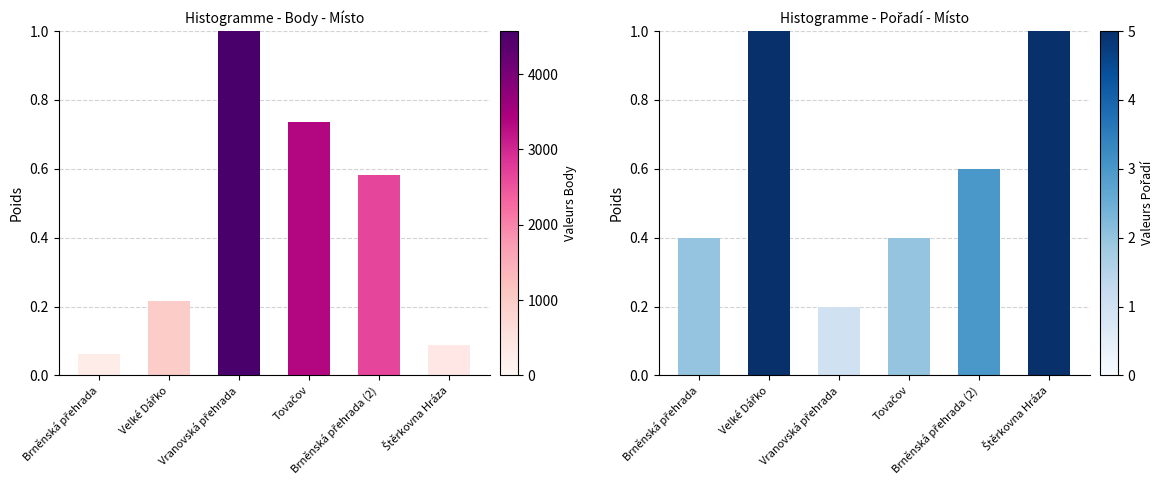

True or false: Body has a value of 0.2 at Brněnská přehrada (2).

False